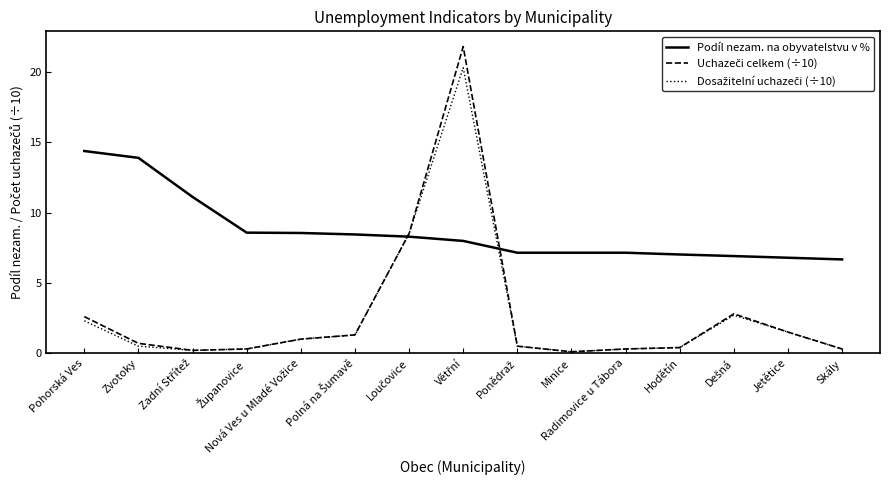

What is the total value across all series at Jetětice?

9.8